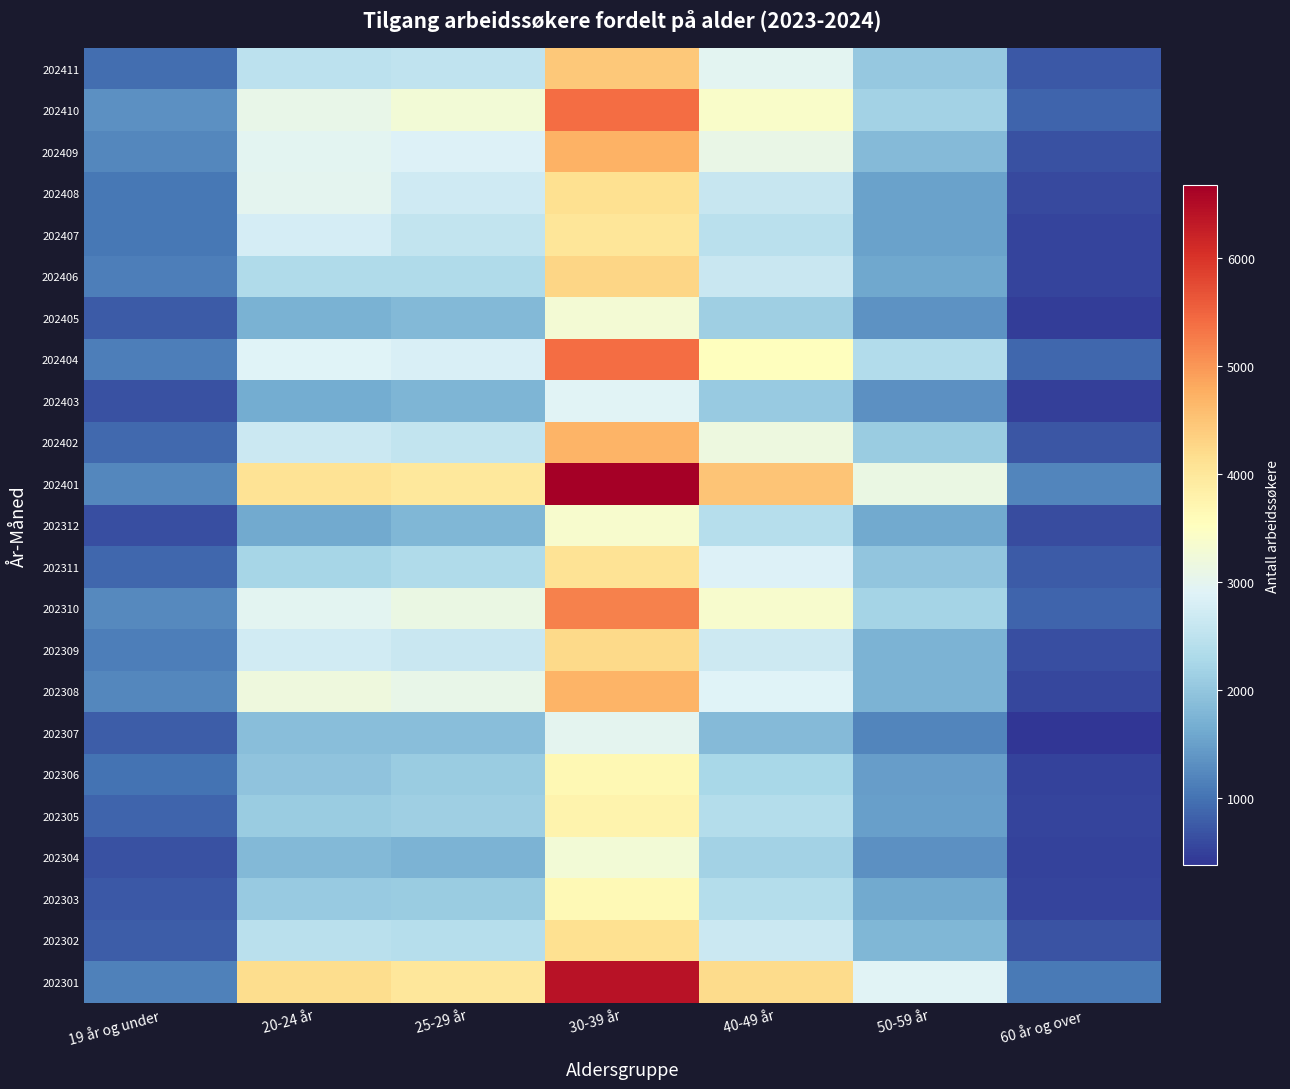

Reading left to right, transcribe all the data shown in this chart.

202411: 19 år og under=967	20-24 år=2480	25-29 år=2523	30-39 år=4457	40-49 år=2968	50-59 år=2026	60 år og over=740
202410: 19 år og under=1326	20-24 år=3076	25-29 år=3267	30-39 år=5396	40-49 år=3405	50-59 år=2192	60 år og over=848
202409: 19 år og under=1238	20-24 år=2975	25-29 år=2863	30-39 år=4717	40-49 år=3091	50-59 år=1835	60 år og over=656
202408: 19 år og under=1050	20-24 år=2999	25-29 år=2700	30-39 år=4129	40-49 år=2614	50-59 år=1525	60 år og over=595
202407: 19 år og under=1066	20-24 år=2769	25-29 år=2562	30-39 år=4036	40-49 år=2451	50-59 år=1520	60 år og over=537
202406: 19 år og under=1128	20-24 år=2339	25-29 år=2328	30-39 år=4268	40-49 år=2629	50-59 år=1587	60 år og over=526
202405: 19 år og under=756	20-24 år=1719	25-29 år=1812	30-39 år=3286	40-49 år=2140	50-59 år=1350	60 år og over=470
202404: 19 år og under=1117	20-24 år=2904	25-29 år=2837	30-39 år=5412	40-49 år=3526	50-59 år=2363	60 år og over=877
202403: 19 år og under=654	20-24 år=1652	25-29 år=1756	30-39 år=2916	40-49 år=2063	50-59 år=1330	60 år og over=482
202402: 19 år og under=914	20-24 år=2664	25-29 år=2565	30-39 år=4689	40-49 år=3162	50-59 år=2080	60 år og over=698
202401: 19 år og under=1238	20-24 år=4081	25-29 år=3970	30-39 år=6674	40-49 år=4486	50-59 år=3126	60 år og over=1207
202312: 19 år og under=631	20-24 år=1615	25-29 år=1792	30-39 år=3361	40-49 år=2398	50-59 år=1616	60 år og over=603
202311: 19 år og under=893	20-24 år=2232	25-29 år=2342	30-39 år=4086	40-49 år=2880	50-59 år=1981	60 år og over=747
202310: 19 år og under=1262	20-24 år=2972	25-29 år=3120	30-39 år=5200	40-49 år=3373	50-59 år=2215	60 år og over=855
202309: 19 år og under=1116	20-24 år=2724	25-29 år=2634	30-39 år=4224	40-49 år=2686	50-59 år=1745	60 år og over=637
202308: 19 år og under=1215	20-24 år=3200	25-29 år=3059	30-39 år=4692	40-49 år=2908	50-59 år=1744	60 år og over=571
202307: 19 år og under=779	20-24 år=1901	25-29 år=1884	30-39 år=3009	40-49 år=1840	50-59 år=1193	60 år og over=378
202306: 19 år og under=1006	20-24 år=1960	25-29 år=2093	30-39 år=3671	40-49 år=2259	50-59 år=1463	60 år og over=512
202305: 19 år og under=860	20-24 år=2098	25-29 år=2126	30-39 år=3768	40-49 år=2383	50-59 år=1509	60 år og over=547
202304: 19 år og under=654	20-24 år=1820	25-29 år=1752	30-39 år=3277	40-49 år=2176	50-59 år=1337	60 år og over=525
202303: 19 år og under=742	20-24 år=2071	25-29 år=2081	30-39 år=3640	40-49 år=2386	50-59 år=1625	60 år og over=549
202302: 19 år og under=783	20-24 år=2453	25-29 år=2412	30-39 år=4137	40-49 år=2656	50-59 år=1796	60 år og over=682
202301: 19 år og under=1151	20-24 år=4168	25-29 år=4001	30-39 år=6414	40-49 år=4210	50-59 år=2934	60 år og over=1083